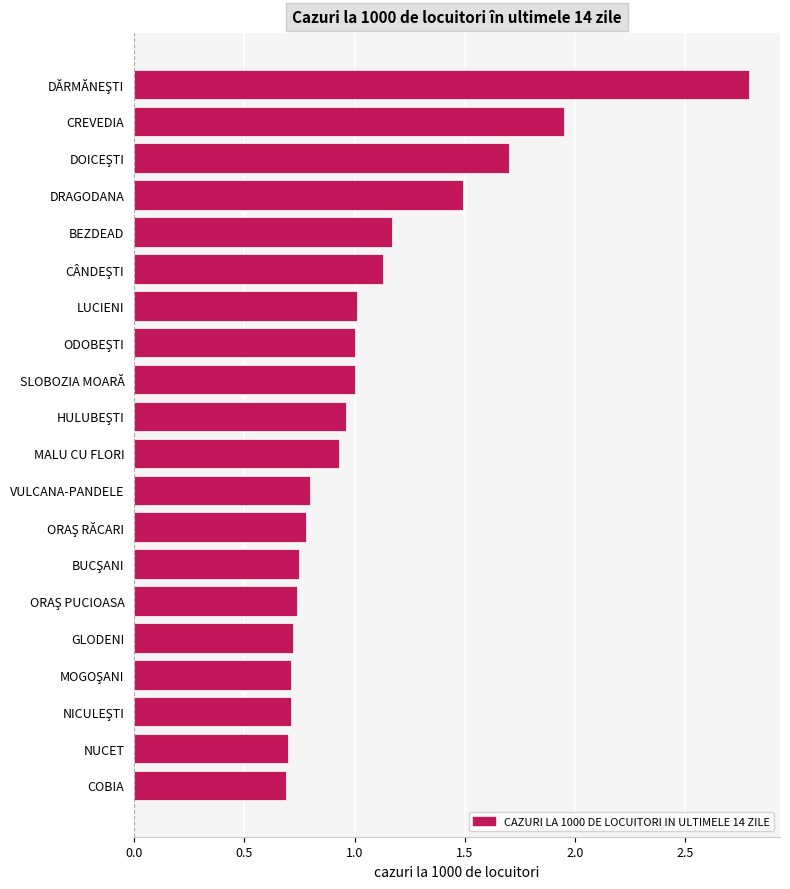

The value at GLODENI is 0.5. True or false?

False